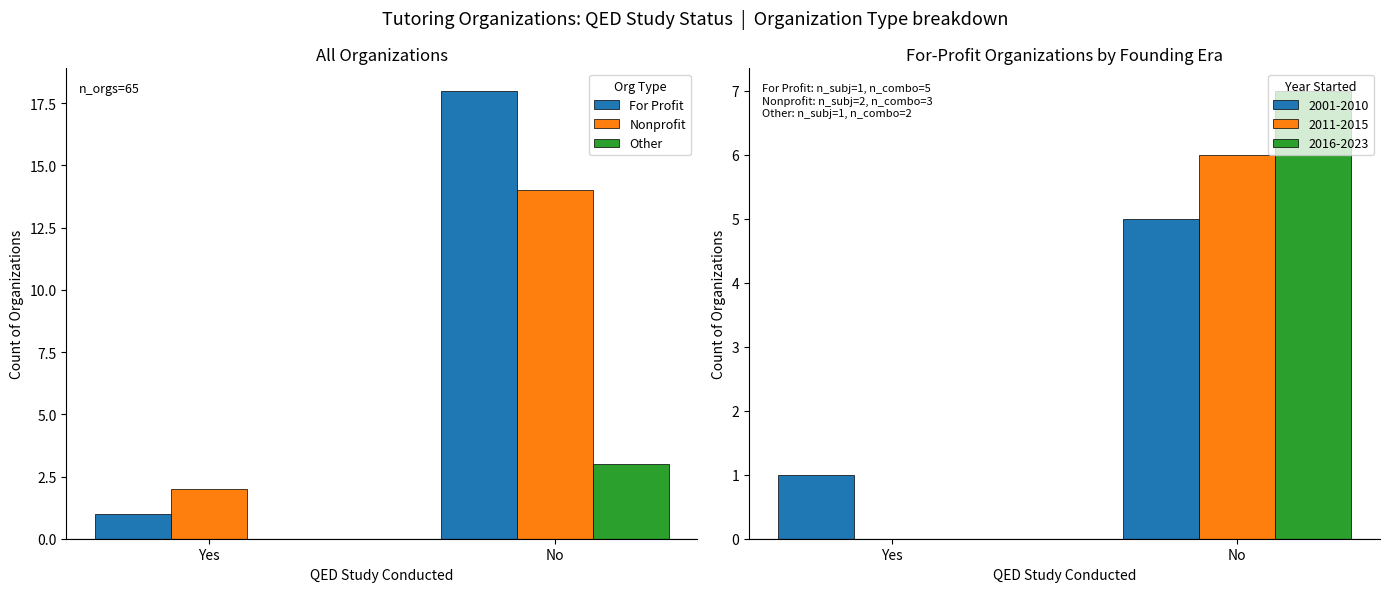

What is the sum of the Nonprofit values at No and Yes?

16